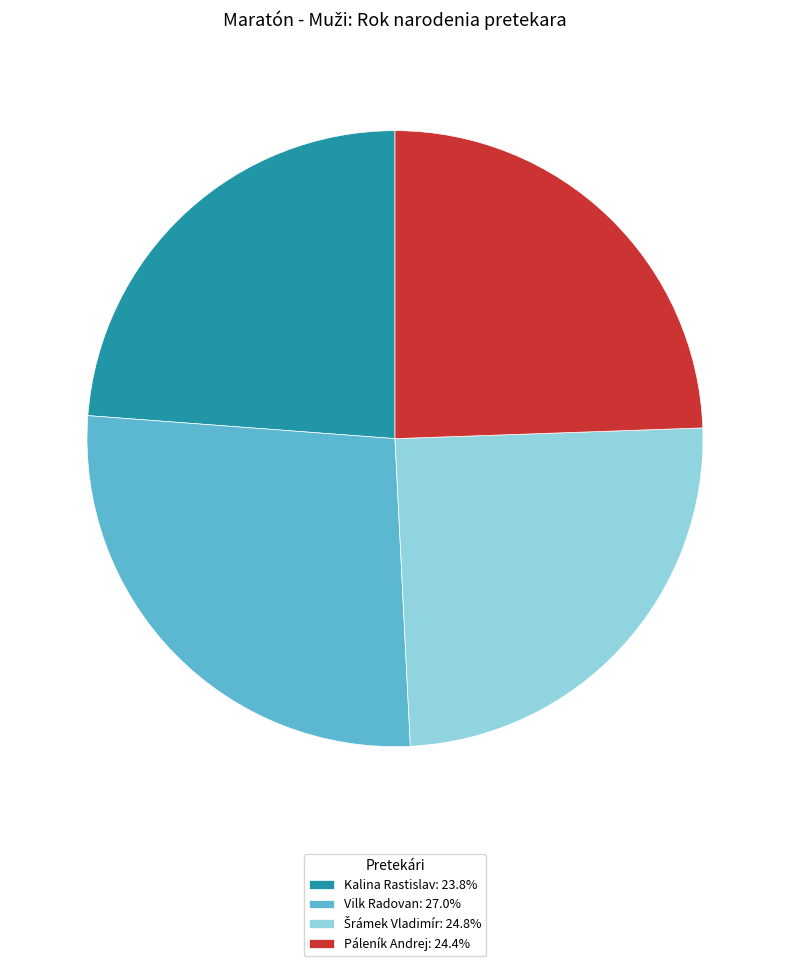

Which has a higher value, Vilk Radovan or Kalina Rastislav?

Vilk Radovan